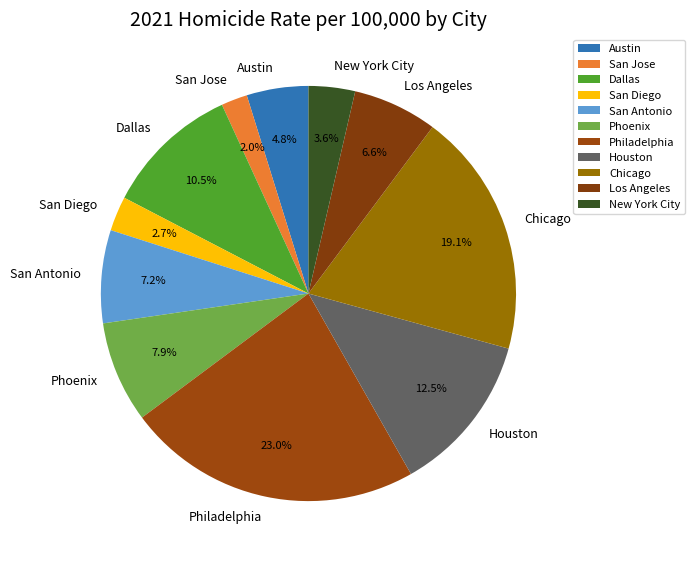

Which category has the smallest portion of the pie?

San Jose